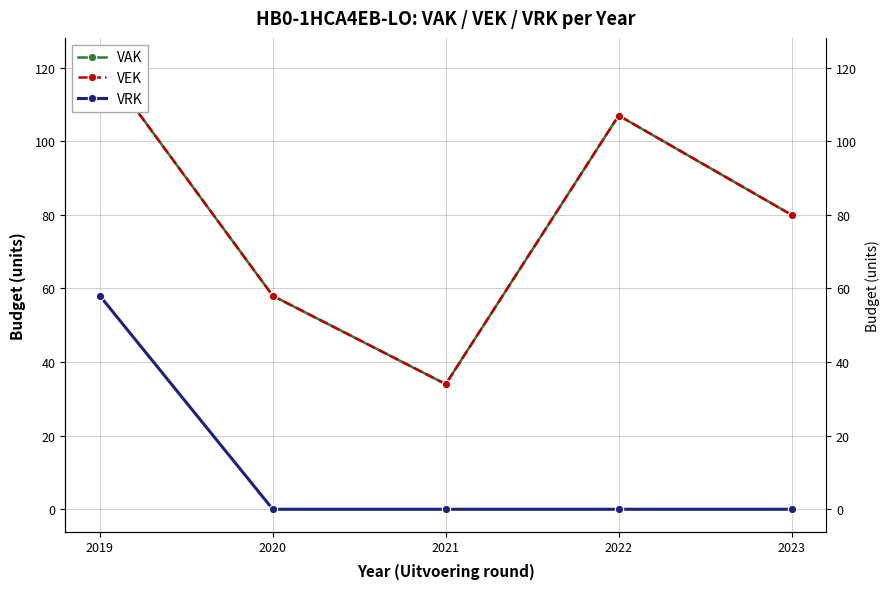

What is the sum of all VRK values?

58